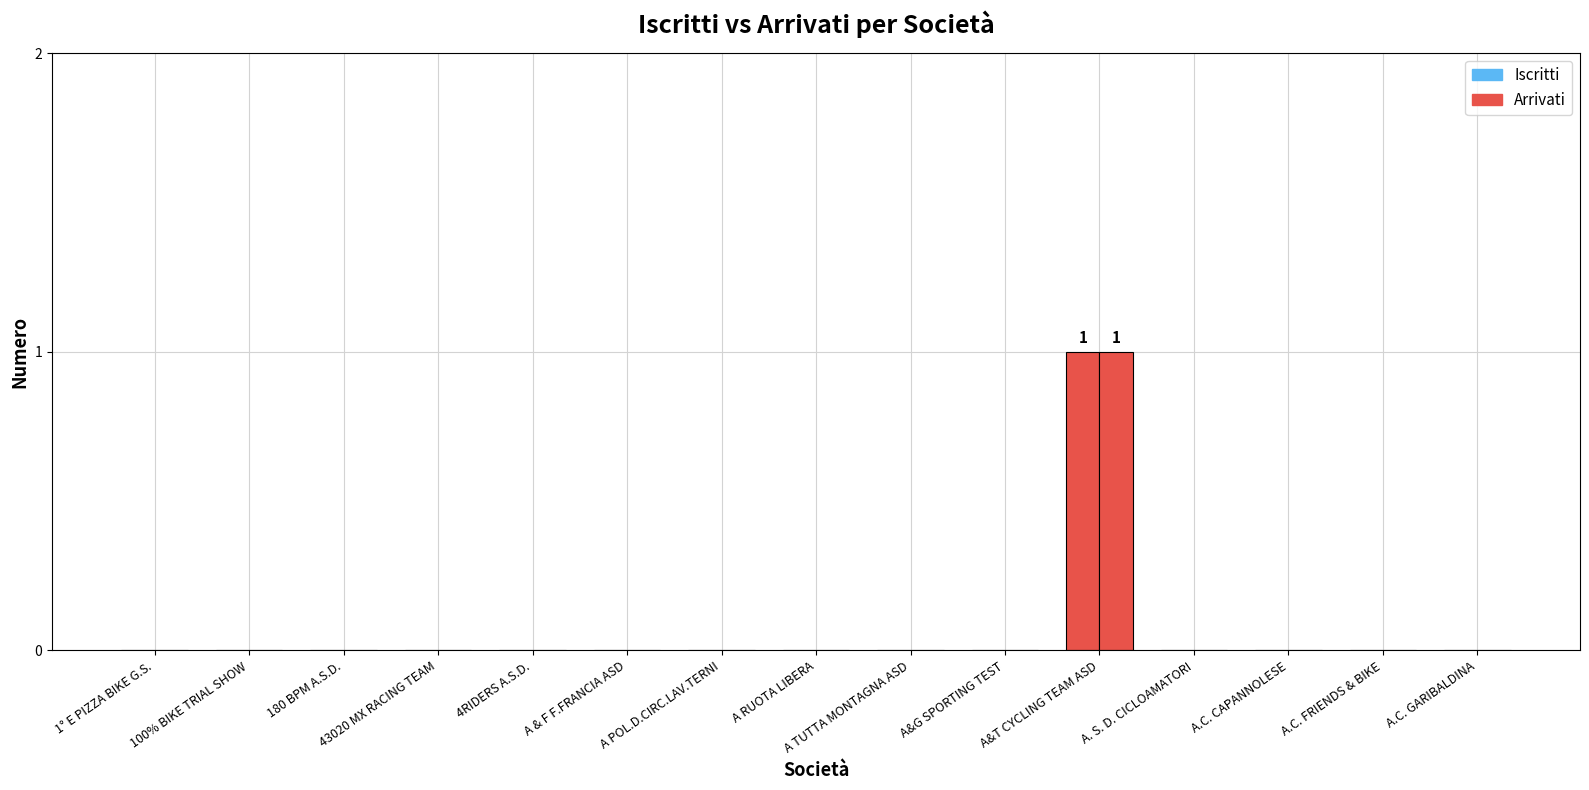

Are the bars grouped side by side (vs. stacked)?

Yes